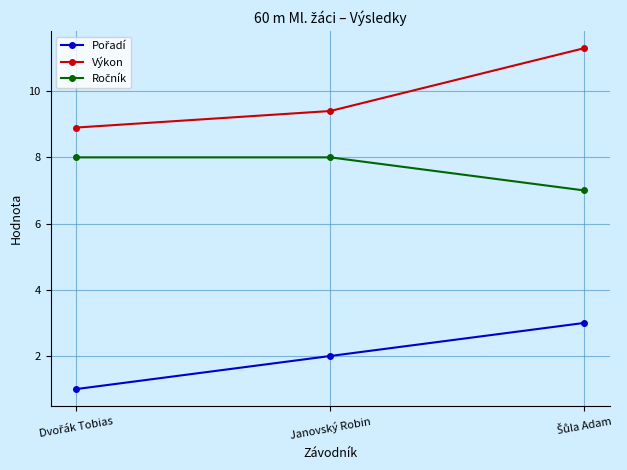

What is the total value across all series at Janovský Robin?

19.4